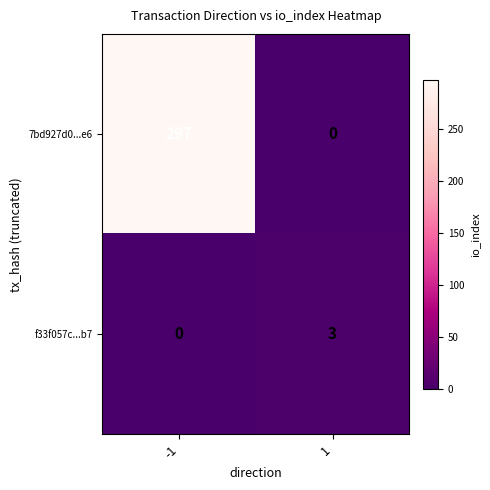

Rank the series by their average value, from highest to lowest.

7bd927d0...e6, f33f057c...b7